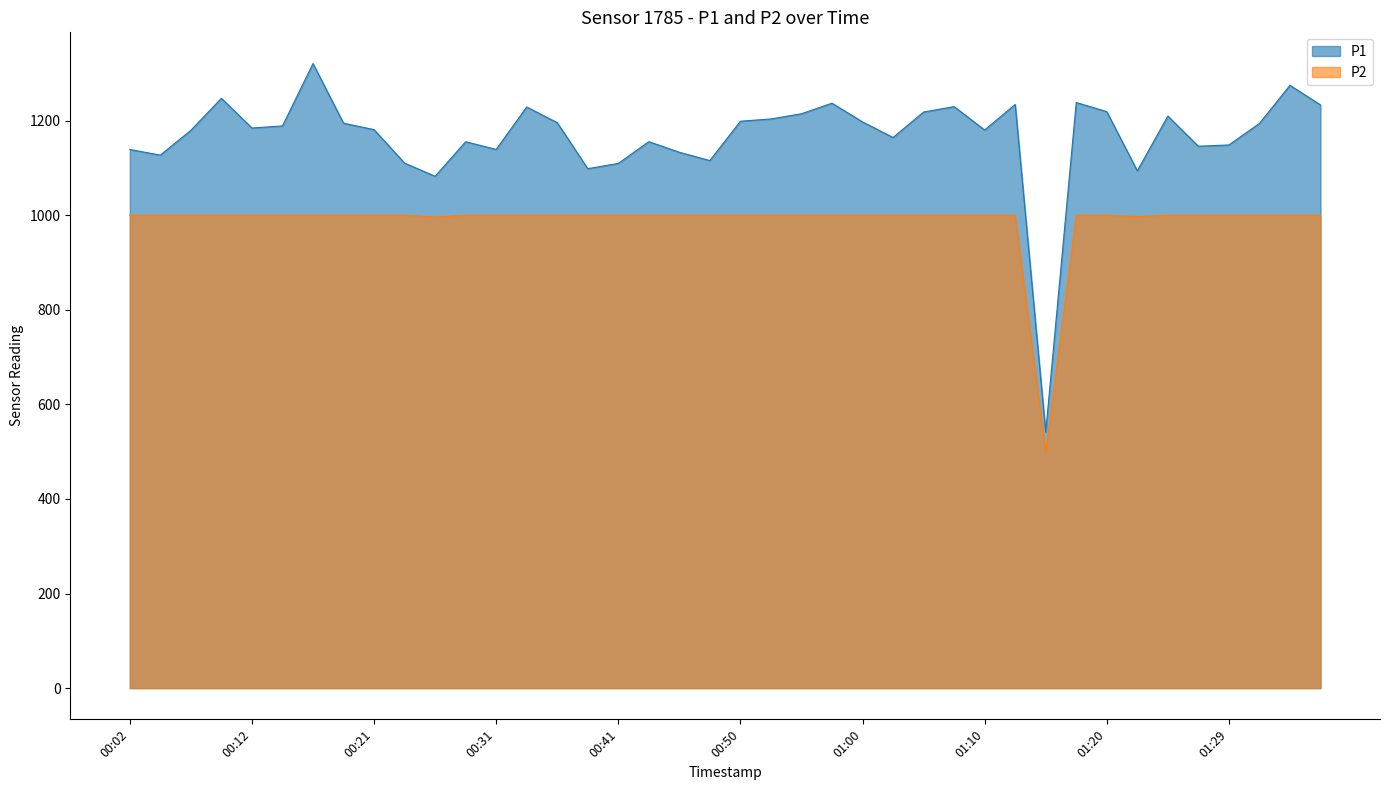

What is the minimum value for P1?

541.3